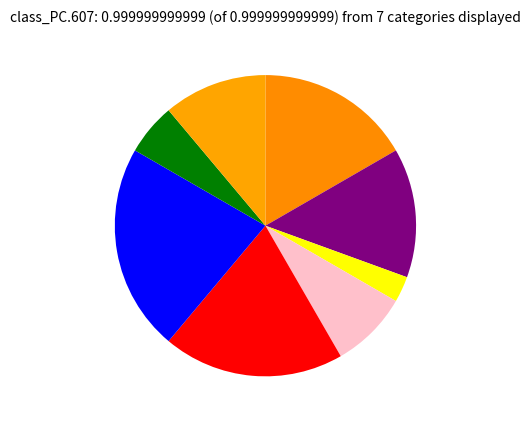

How many segments does this pie chart have?

8